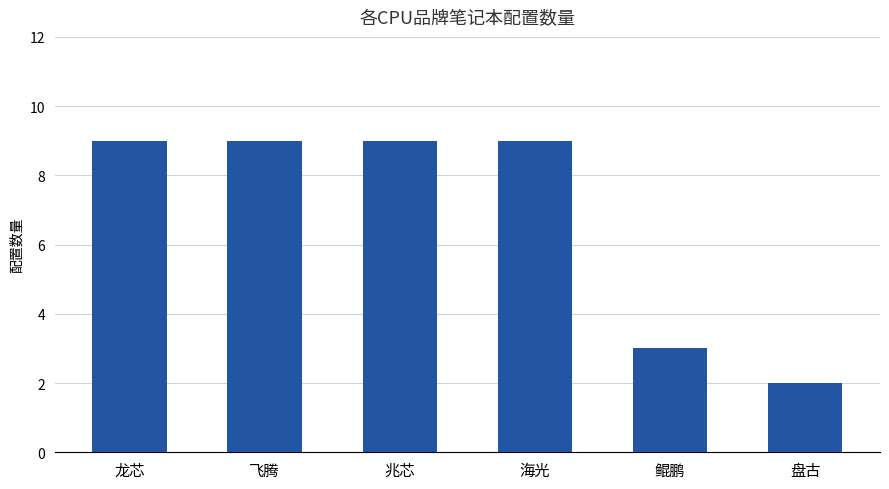

How many bars are there in total?

6